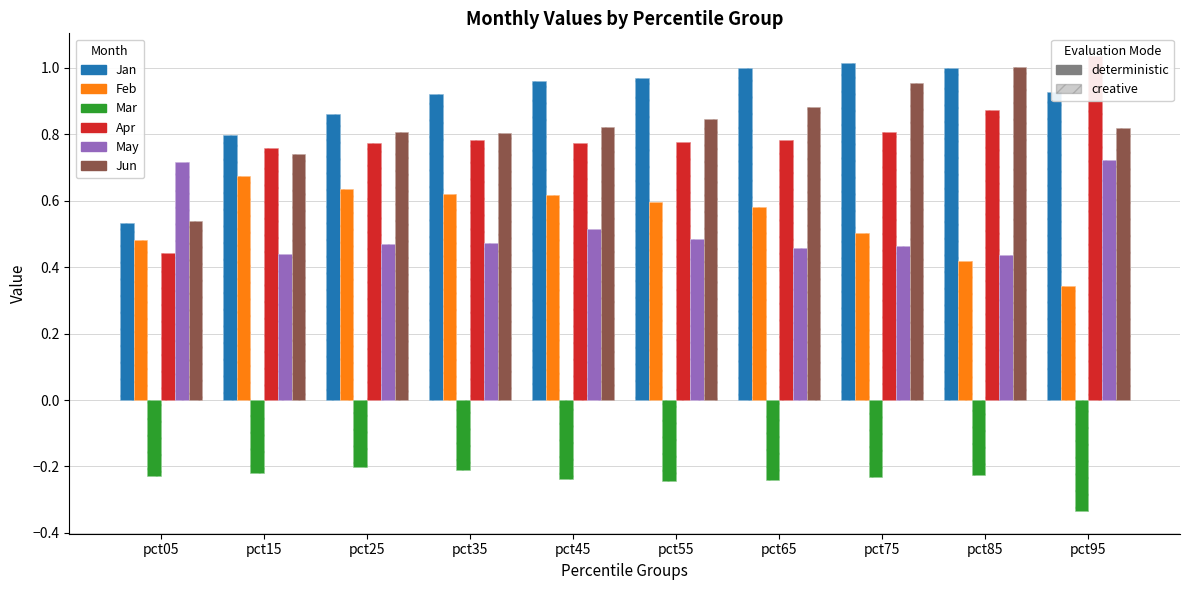

Reading left to right, transcribe all the data shown in this chart.

Jan: 0.5	0.8	0.9	0.9	1.0	1.0	1.0	1.0	1.0	0.9
Feb: 0.5	0.7	0.6	0.6	0.6	0.6	0.6	0.5	0.4	0.3
Mar: -0.2	-0.2	-0.2	-0.2	-0.2	-0.2	-0.2	-0.2	-0.2	-0.3
Apr: 0.4	0.8	0.8	0.8	0.8	0.8	0.8	0.8	0.9	1.0
May: 0.7	0.4	0.5	0.5	0.5	0.5	0.5	0.5	0.4	0.7
Jun: 0.5	0.7	0.8	0.8	0.8	0.8	0.9	1.0	1.0	0.8